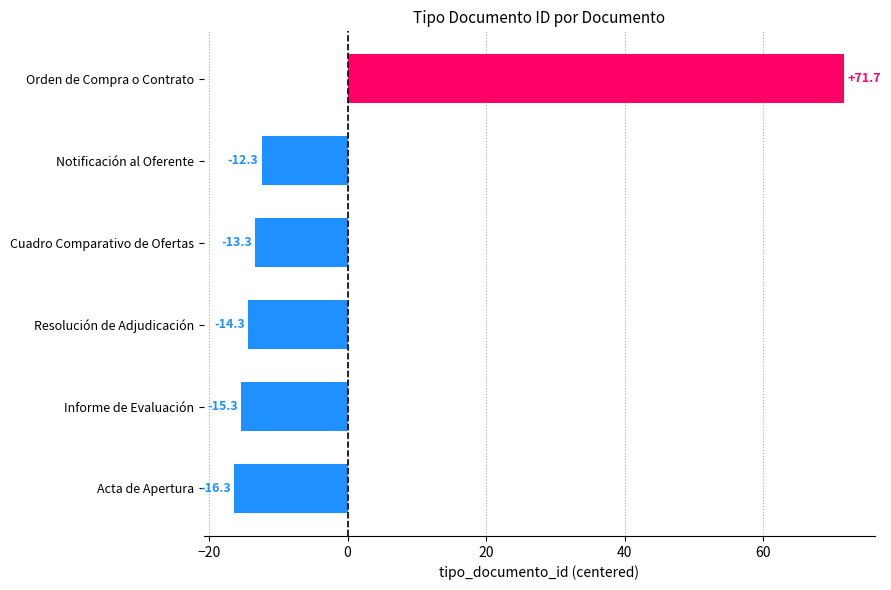

What is the maximum value shown in the chart?

71.7